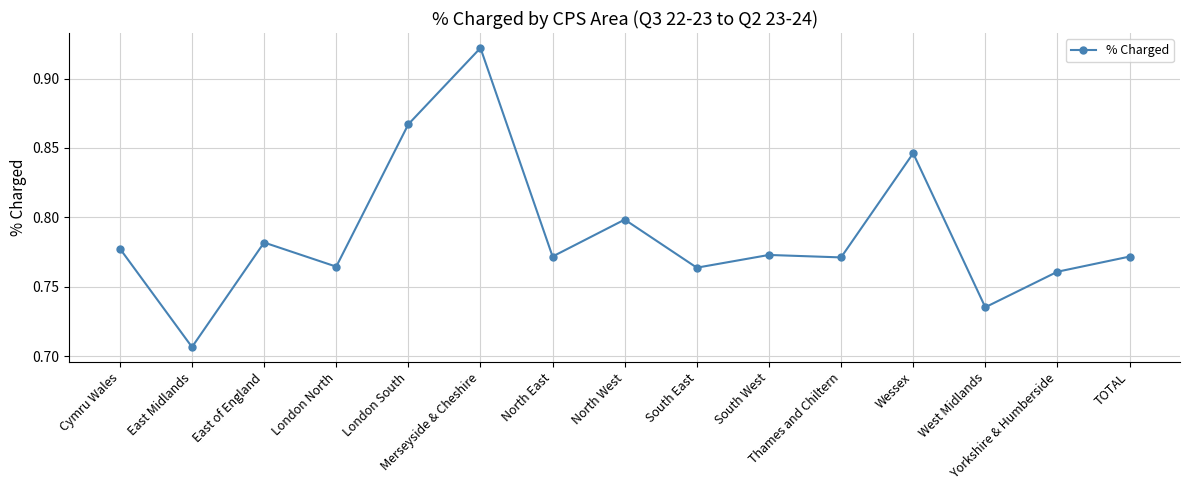

True or false: the data has more than 2 interior local peaks.

True